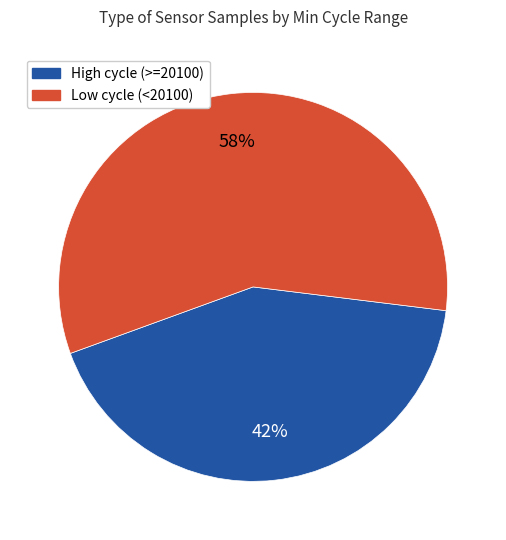

Combined, do High cycle (>=20100) and Low cycle (<20100) account for over 50%?

Yes